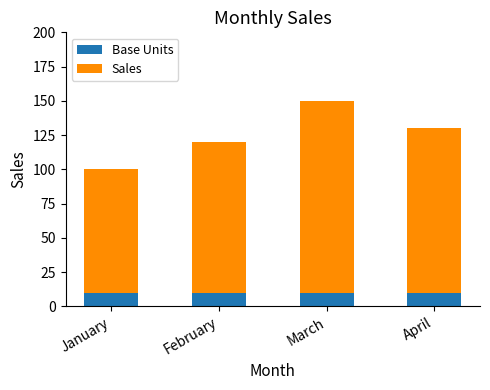

Read the Base Units value at March.

10